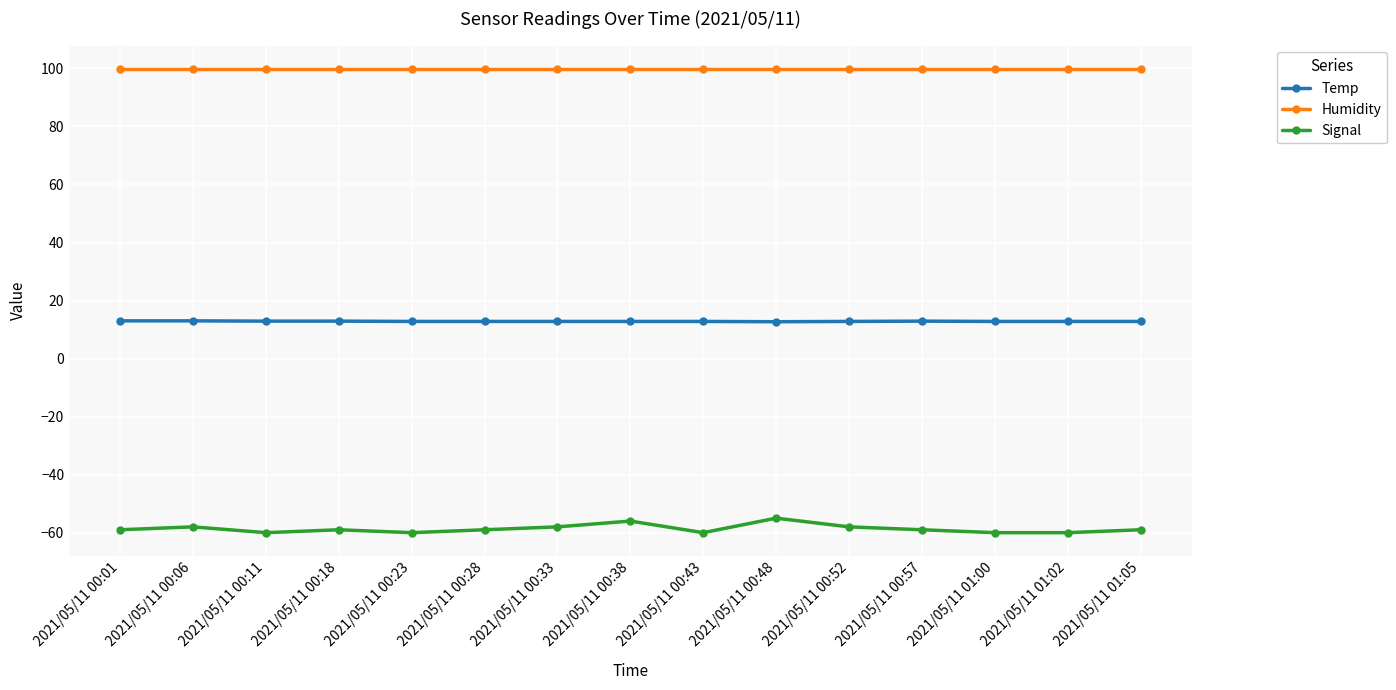

What is the spread (max minus min) of values at 2021/05/11 00:18?

158.9